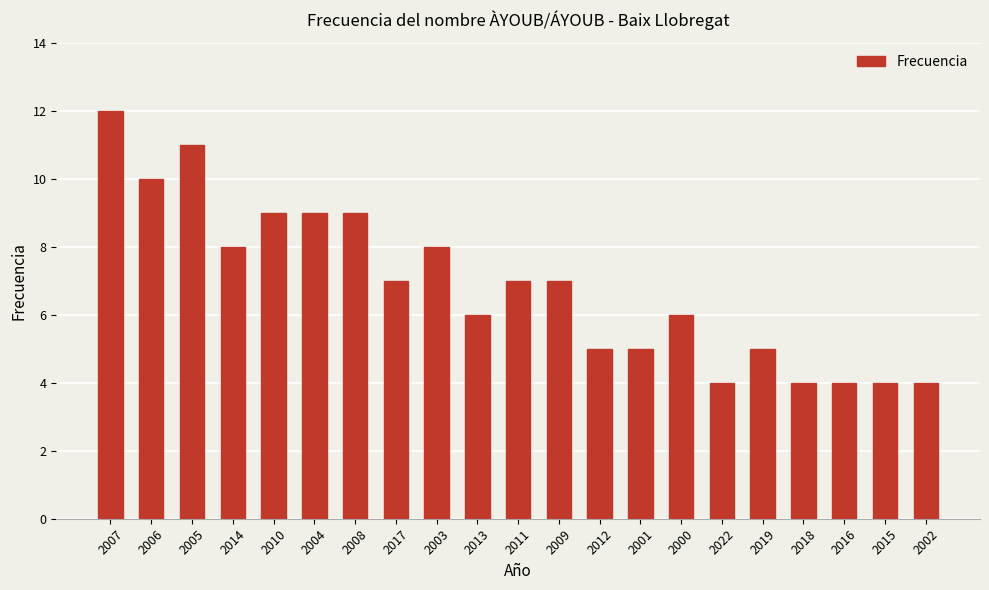

Reading left to right, transcribe all the data shown in this chart.

2007=12	2006=10	2005=11	2014=8	2010=9	2004=9	2008=9	2017=7	2003=8	2013=6	2011=7	2009=7	2012=5	2001=5	2000=6	2022=4	2019=5	2018=4	2016=4	2015=4	2002=4